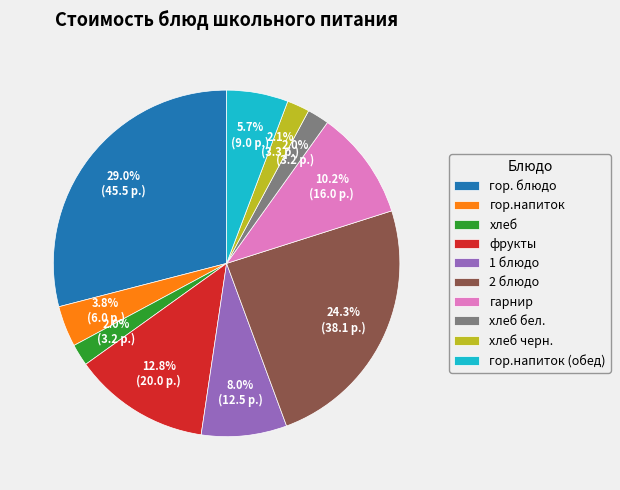

The 1 блюдо slice represents 8% of the pie. True or false?

True